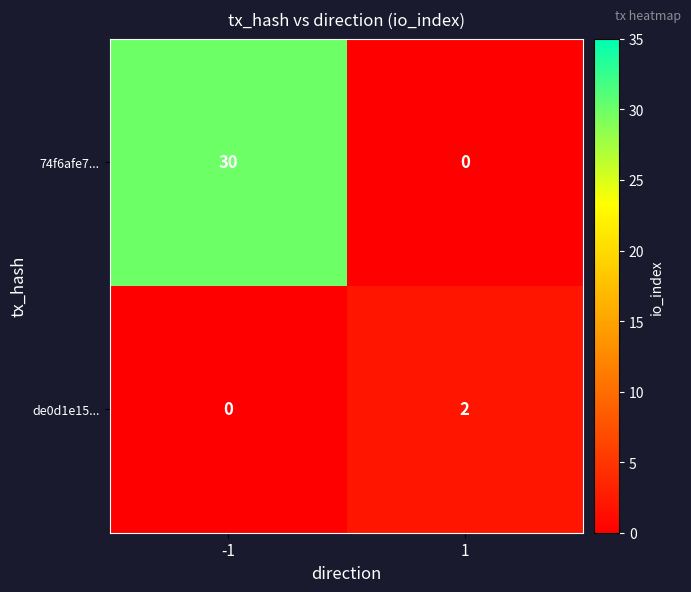

What is the difference between the 74f6afe7... values at 1 and -1?

30